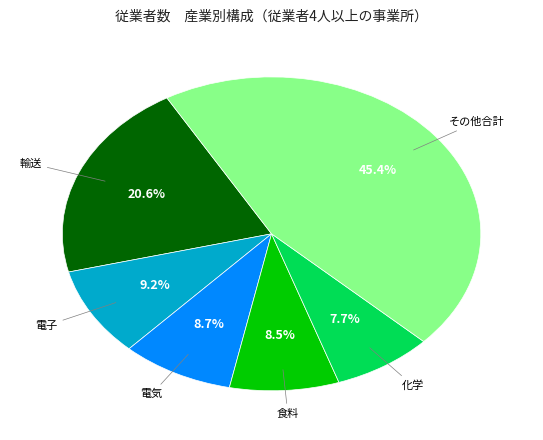

Does any single category account for the majority?

No